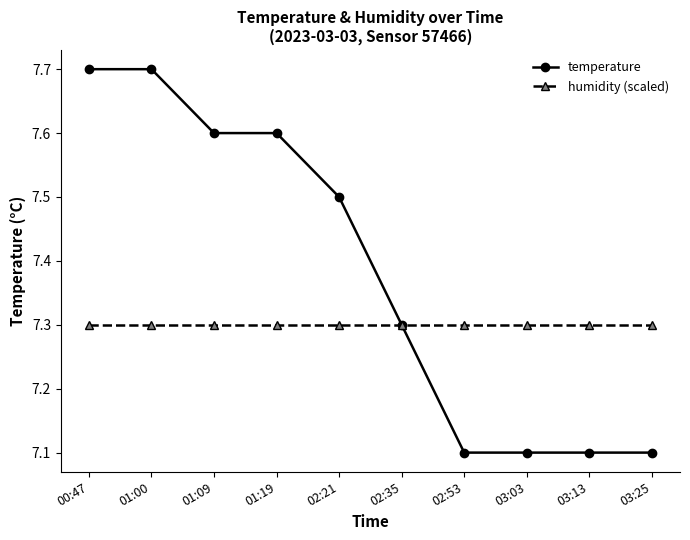

List the series in order of their peak value, highest first.

temperature, humidity (scaled)